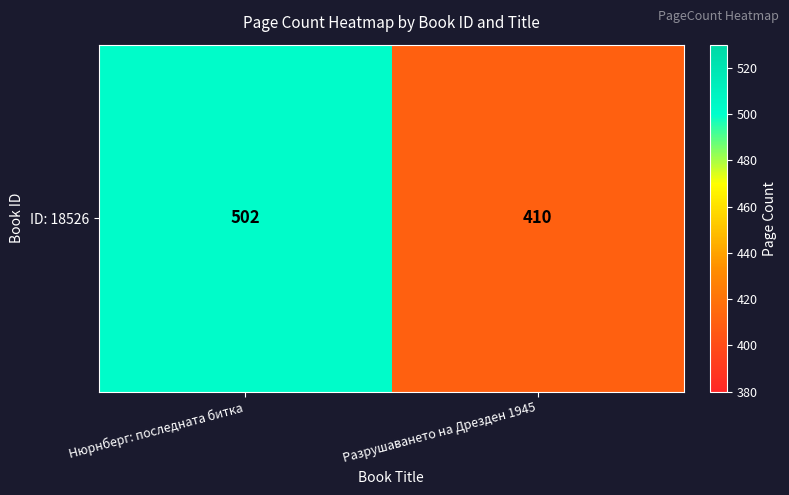

What is the difference between the values at Нюрнберг: последната битка and Разрушаването на Дрезден 1945?

92